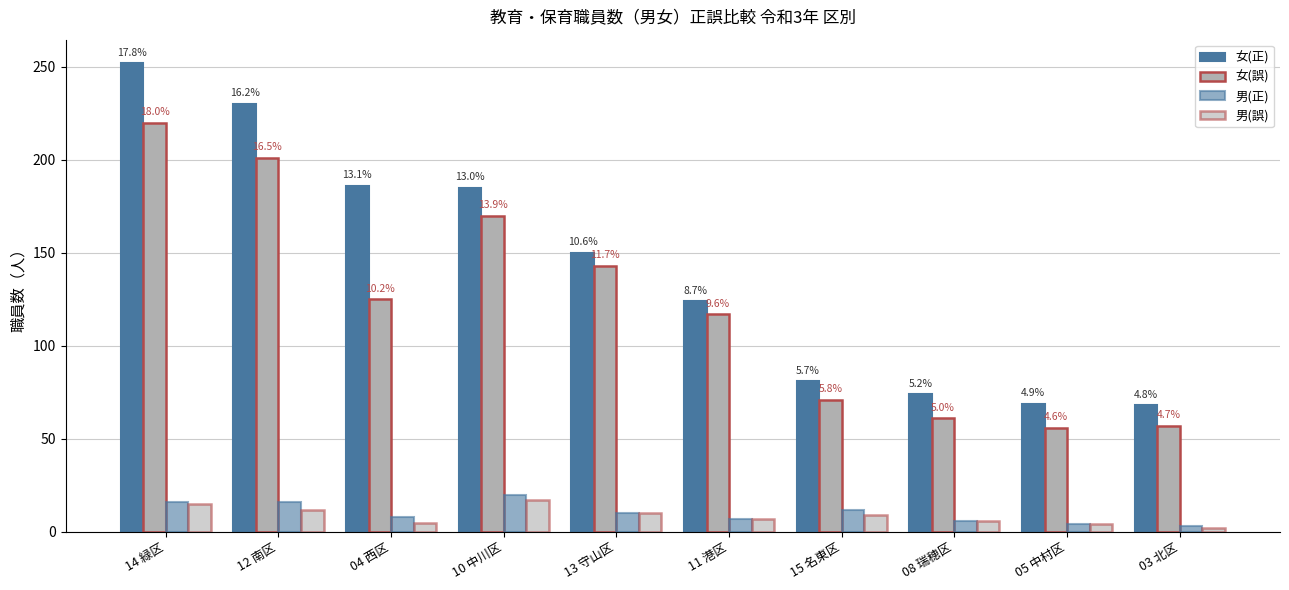

Does the chart contain stacked bars?

No